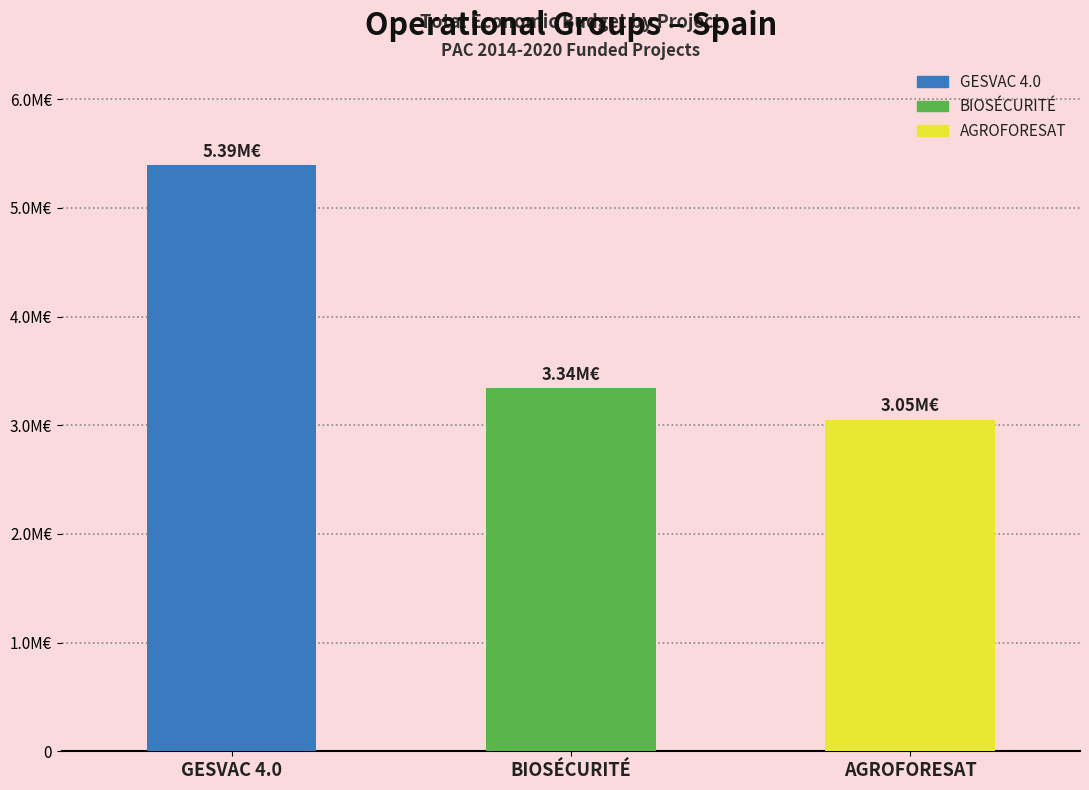

What is the minimum value shown in the chart?

3051573